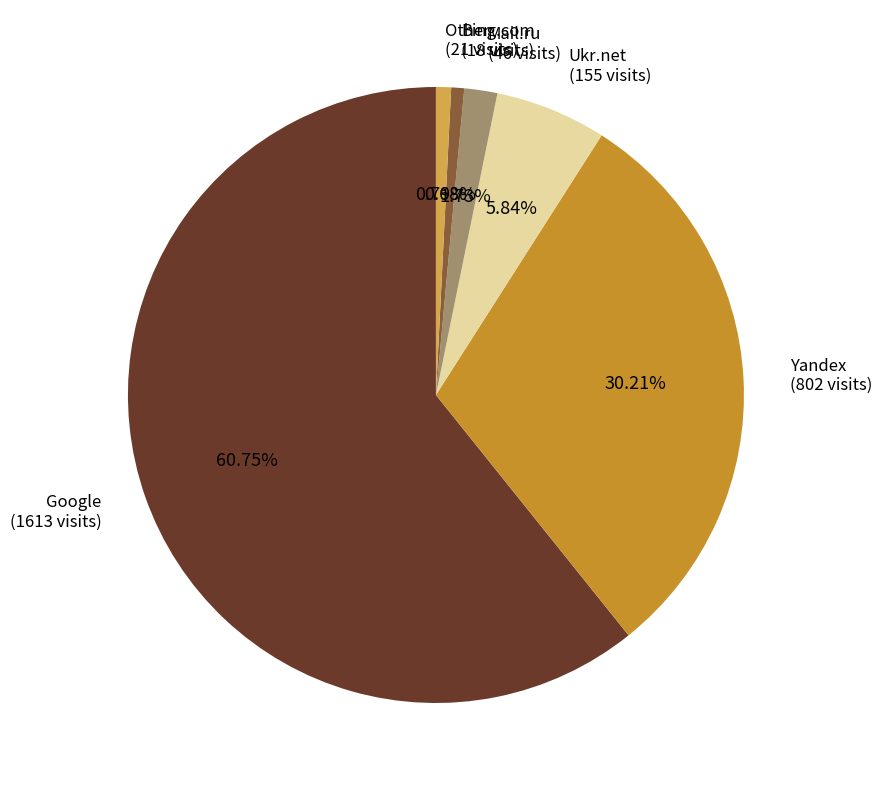

Count the number of slices in the pie.

6